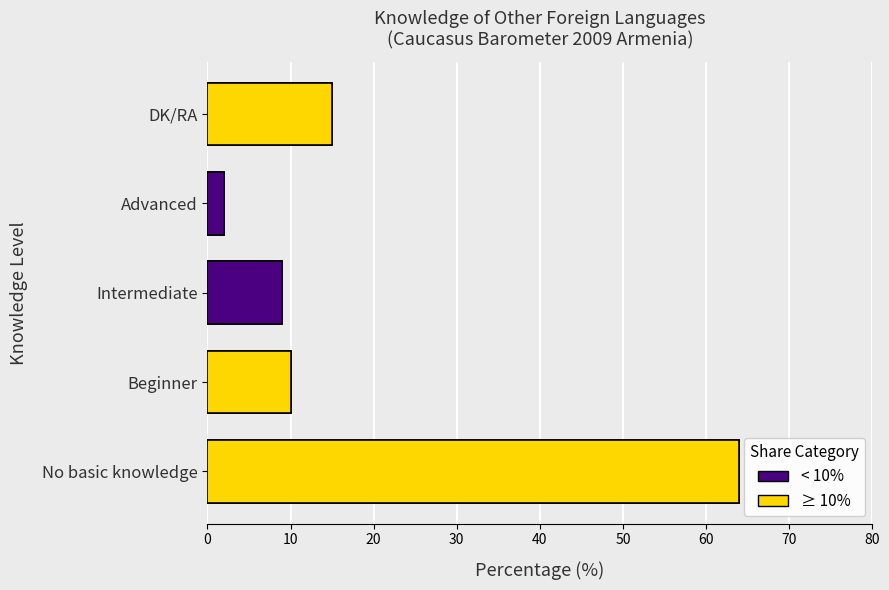

How many data points are above 10?

2